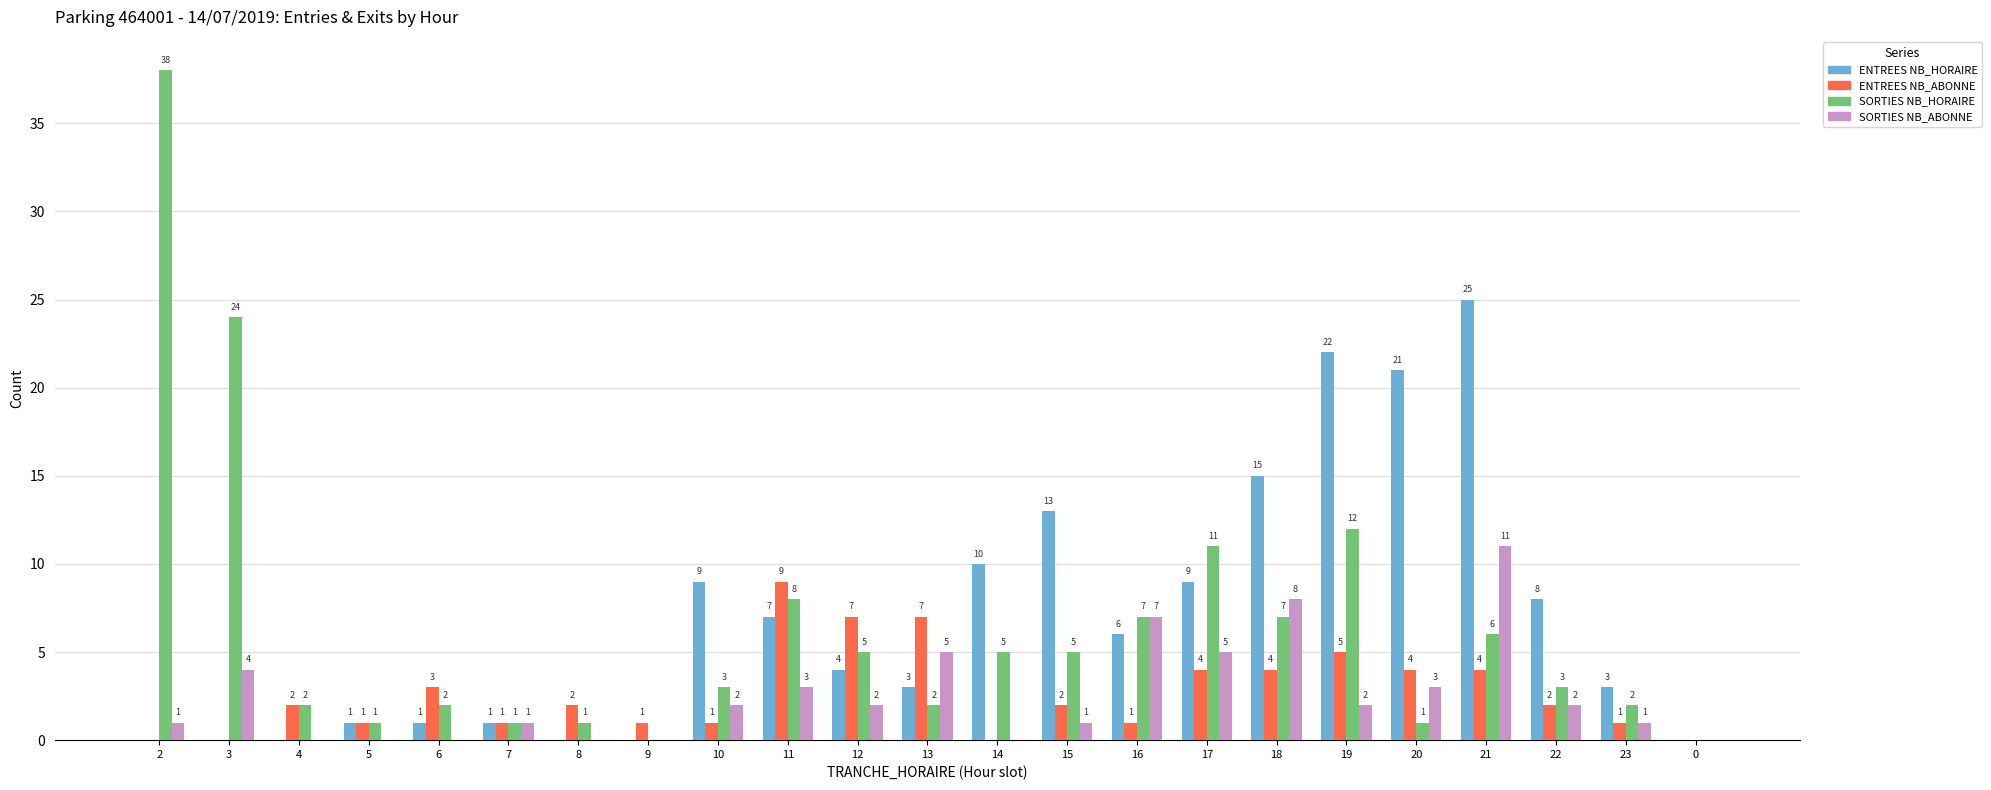

At which category is the sum across all series the highest?

21